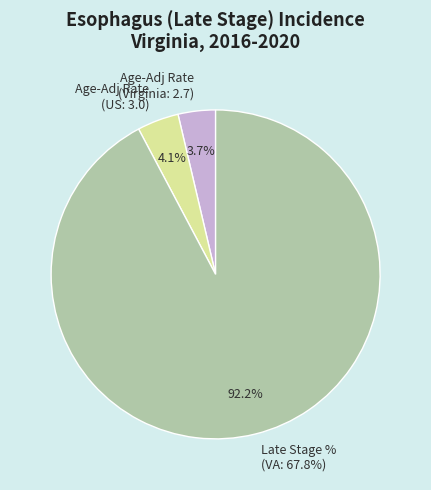

What percentage is the Late Stage % (Virginia: 67.8%) slice, to the nearest percent?

92%